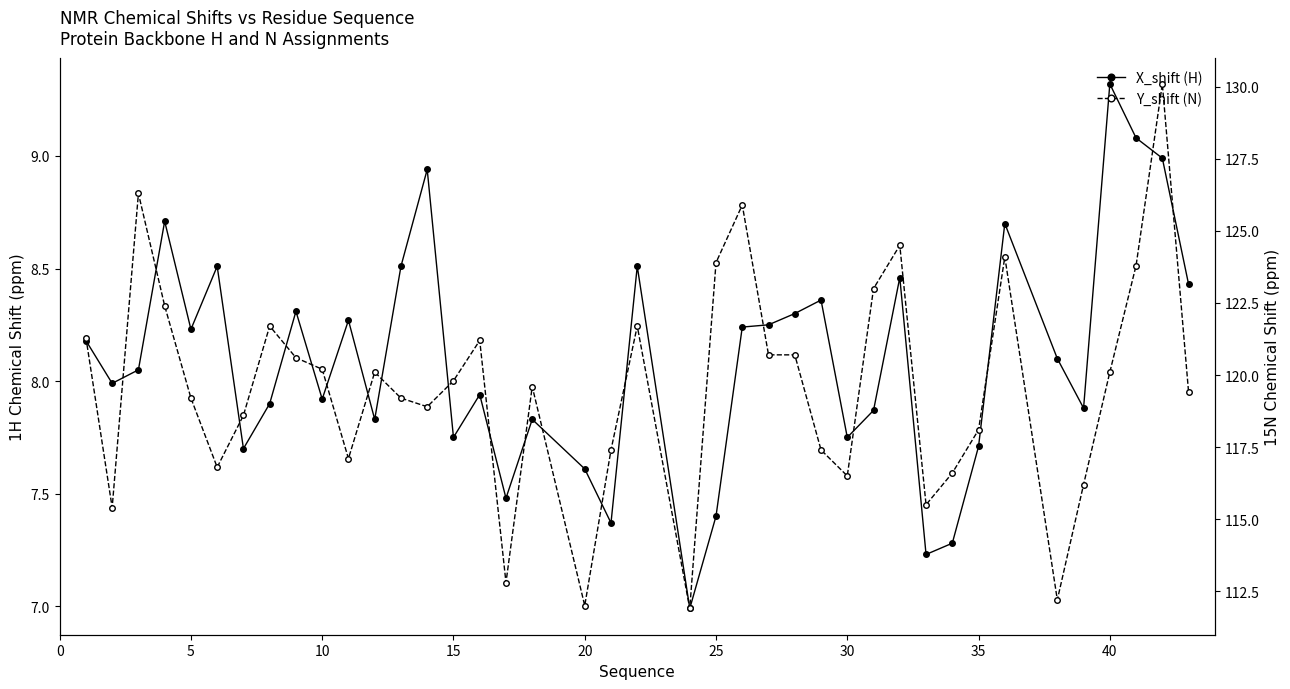

What is the difference between the second highest and second lowest values in the Y_shift (N) series?

14.3